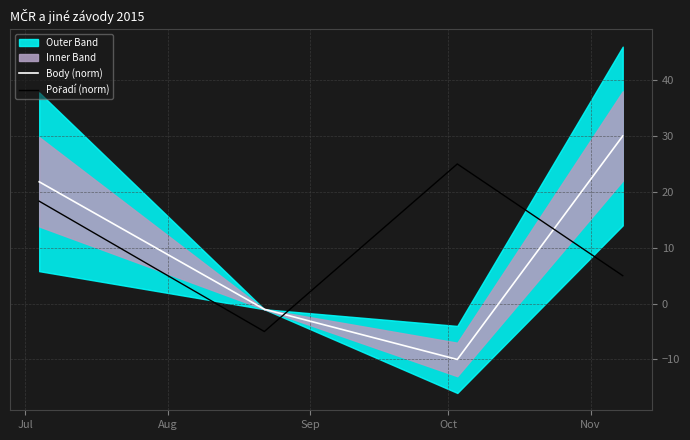

Is the value of Pořadí (norm) at Jul greater than the value of Body (norm) at Sep?

Yes